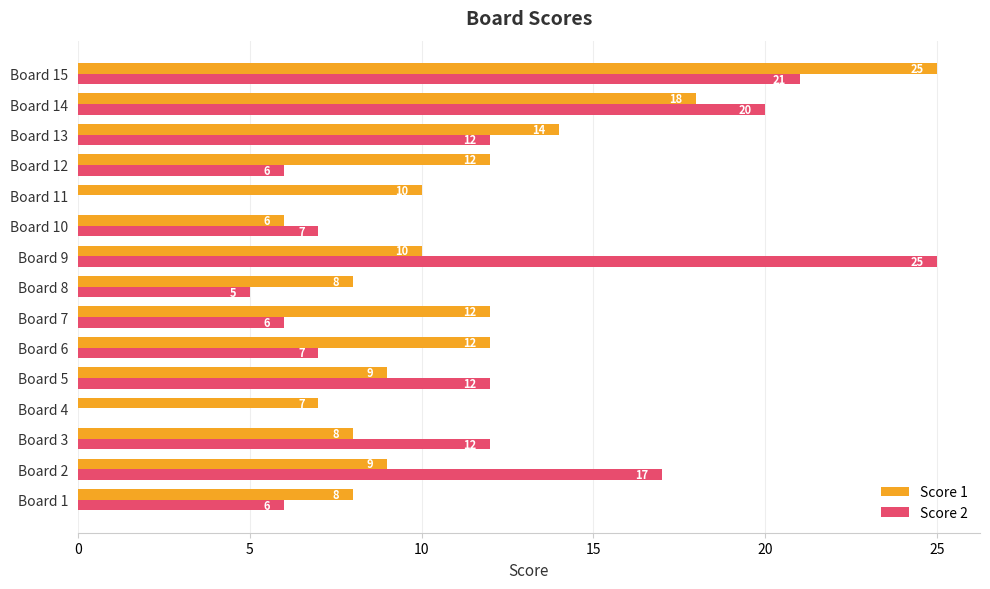

At which label is Score 1 closest to 15?

Board 13